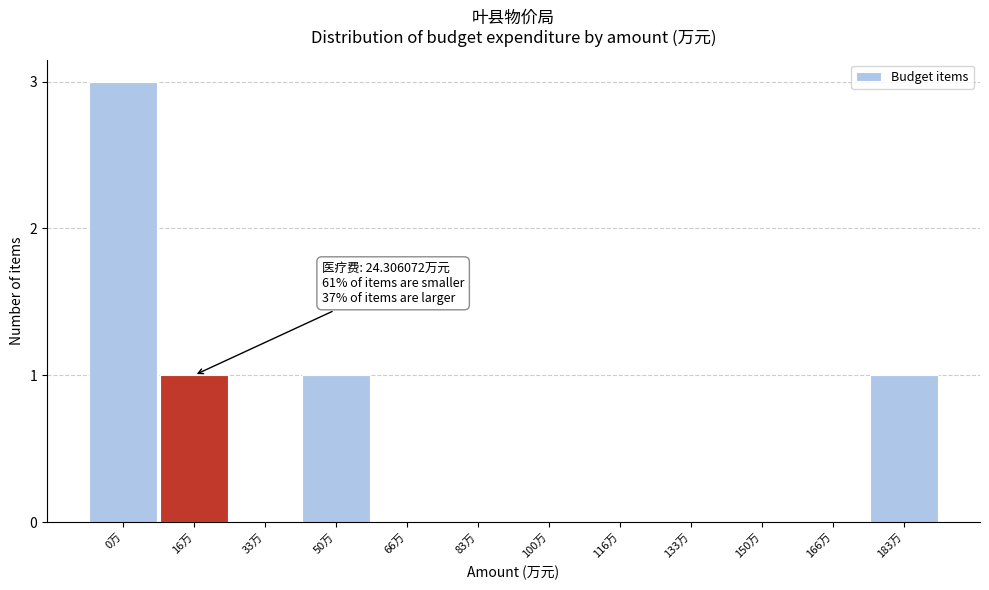

Reading left to right, extract all data points from this chart.

0万=3	16万=1	33万=0	50万=1	66万=0	83万=0	100万=0	116万=0	133万=0	150万=0	166万=0	183万=1